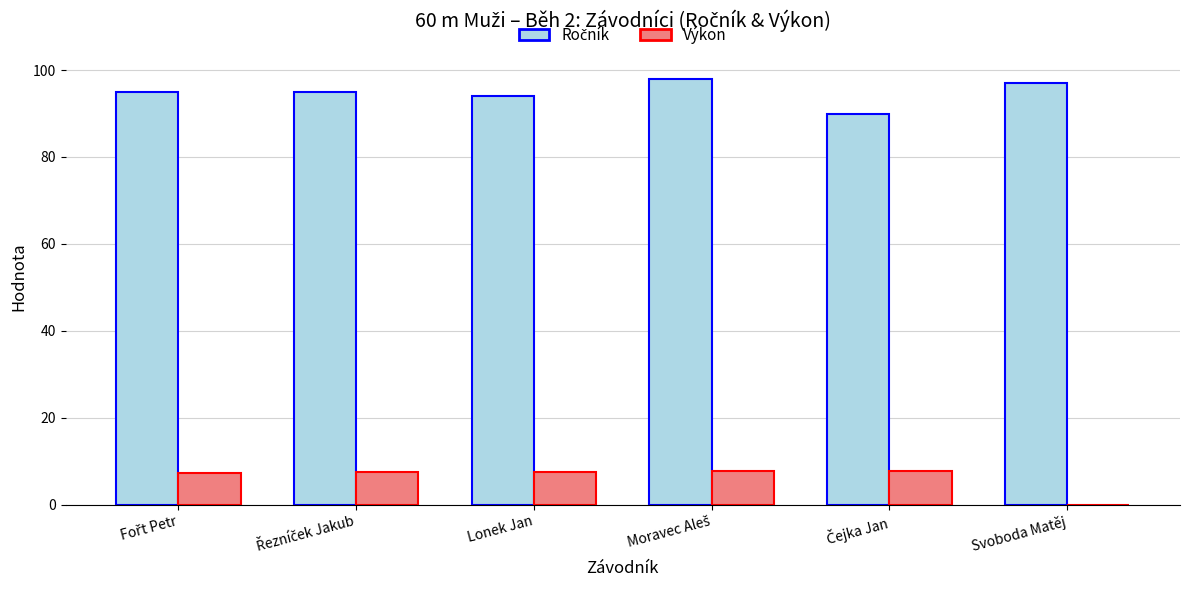

What is the label of the 1st bar from the right?

Svoboda Matěj